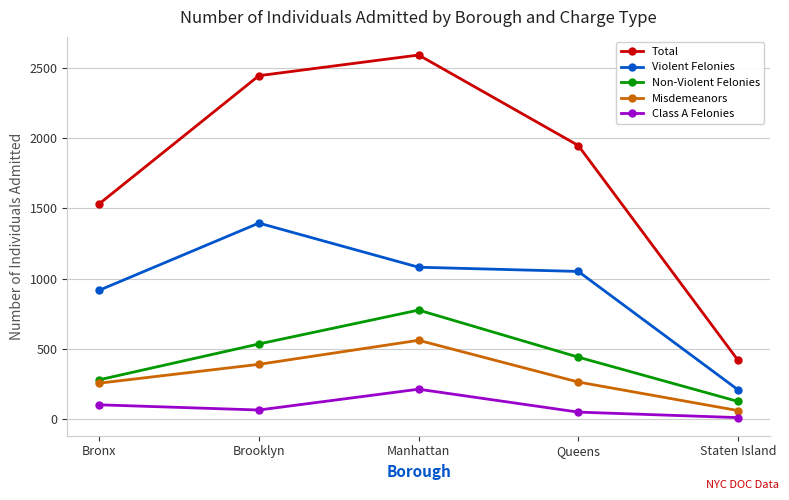

True or false: Violent Felonies and Total intersect in this chart.

False